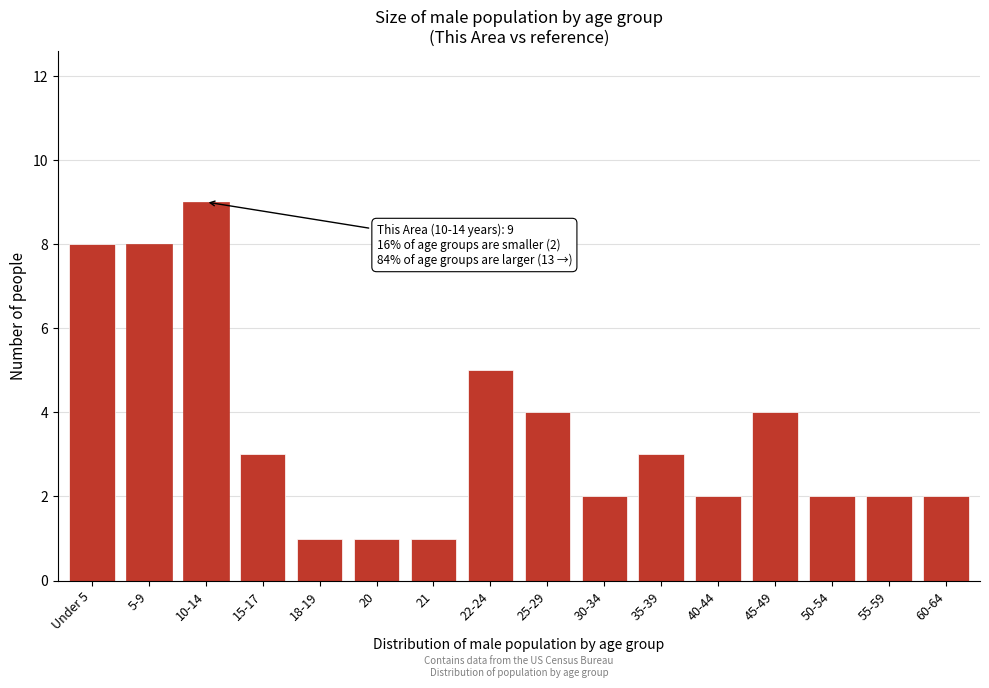

Reading right to left, list all the values displayed in this chart.

2	2	2	4	2	3	2	4	5	1	1	1	3	9	8	8